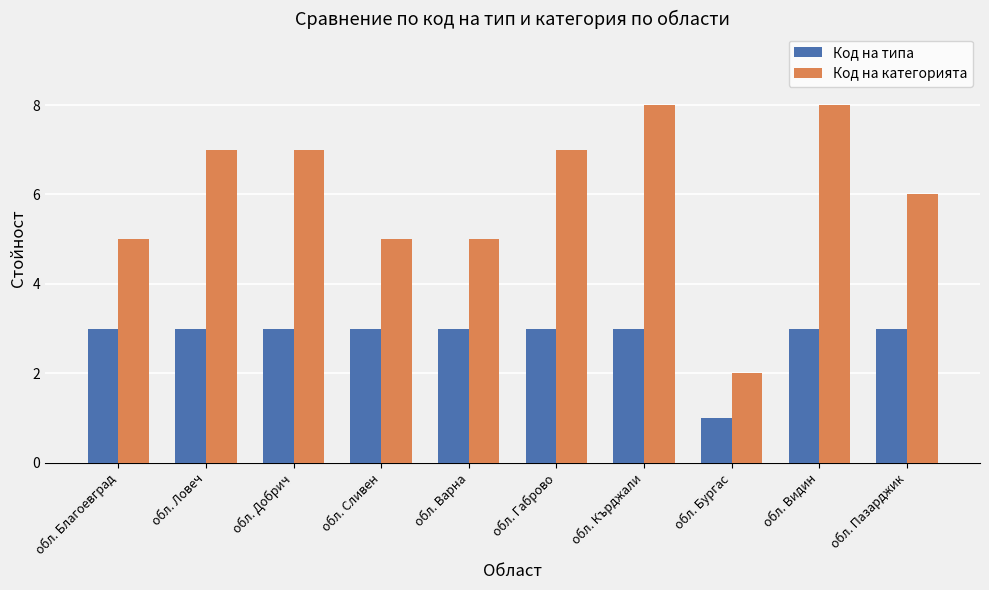

Which series has the largest total across all categories?

Код на категорията